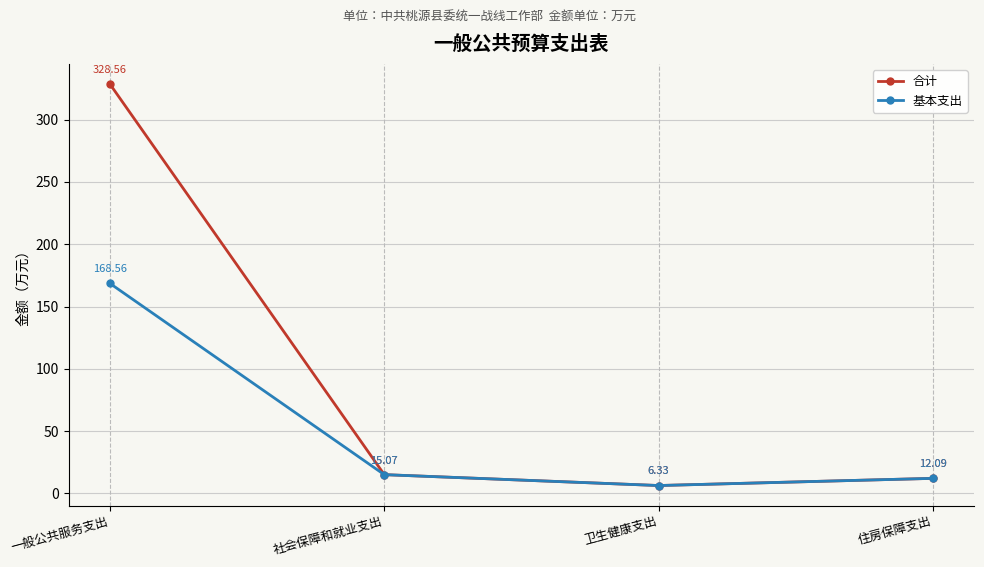

What is the label of the 4th point from the right?

一般公共服务支出